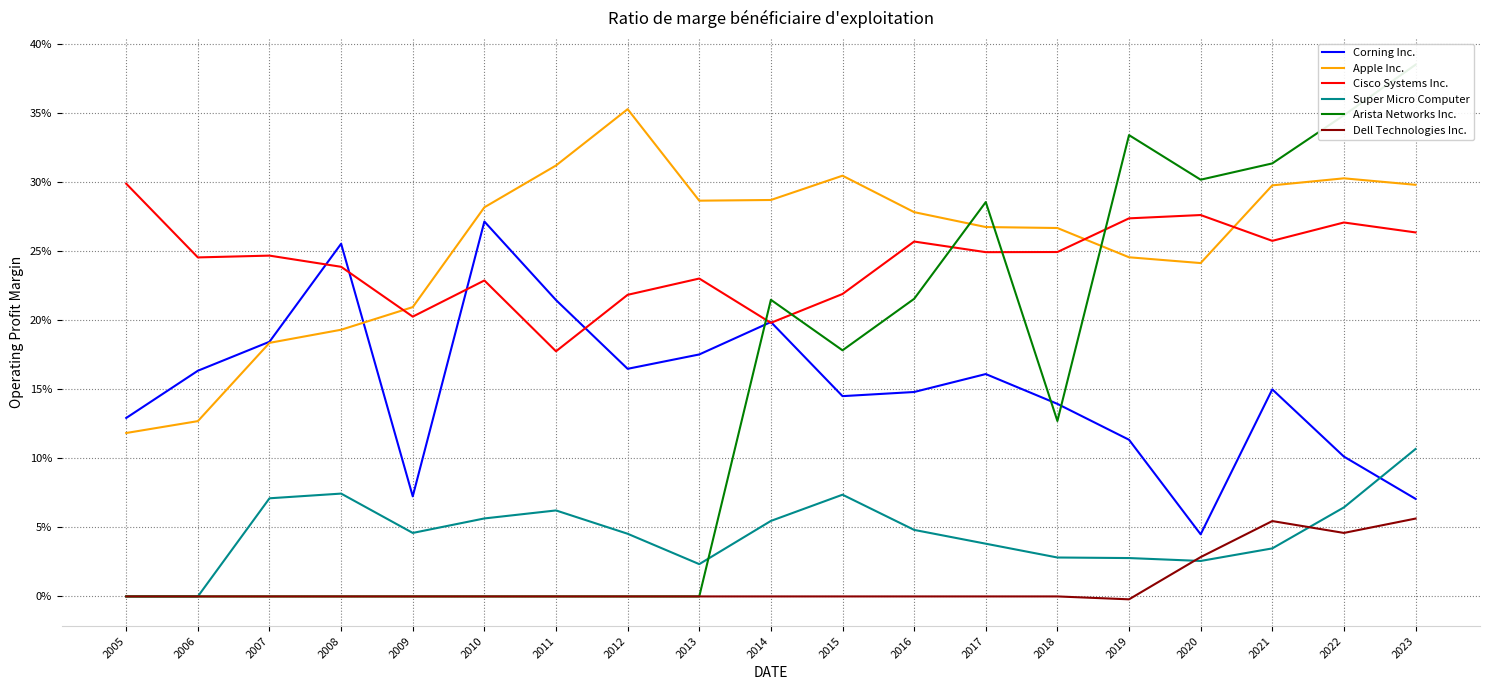

Rank the series at 2015 from highest to lowest value.

Apple Inc., Cisco Systems Inc., Arista Networks Inc., Corning Inc., Super Micro Computer, Dell Technologies Inc.